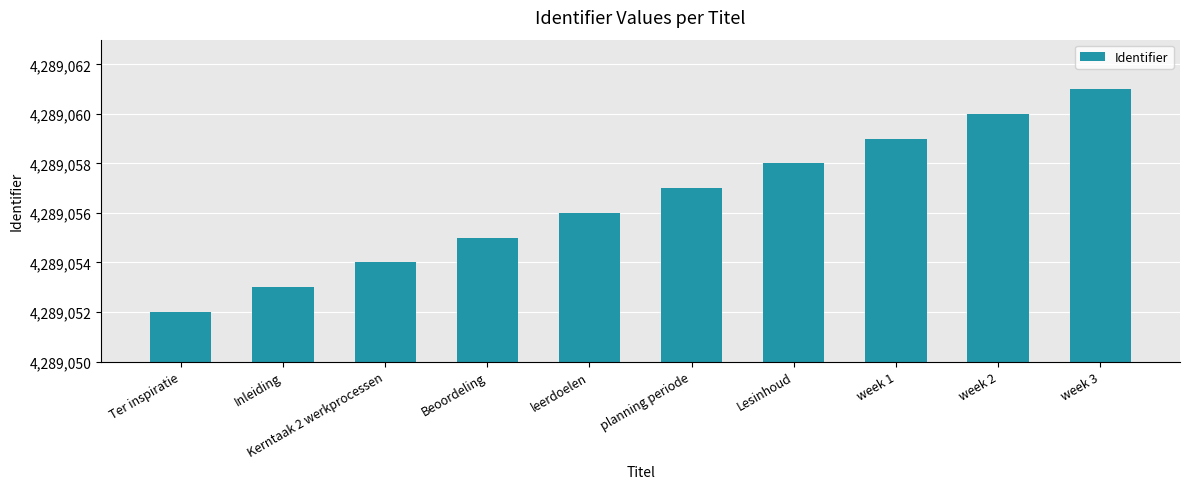

What is the value of the 3rd bar from the left?

4289054